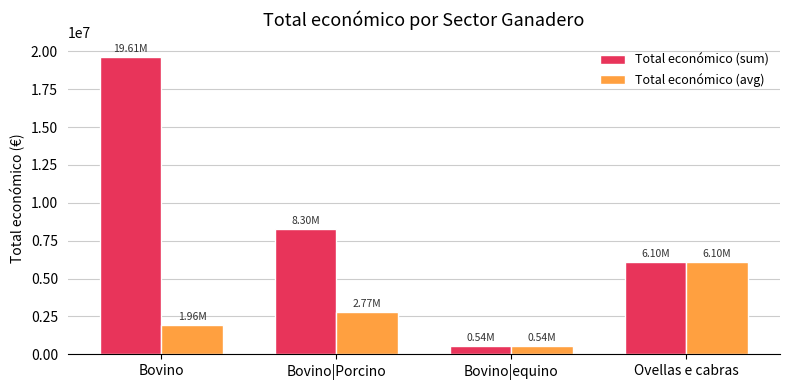

What are all the series names shown in the legend?

Total económico (sum), Total económico (avg)